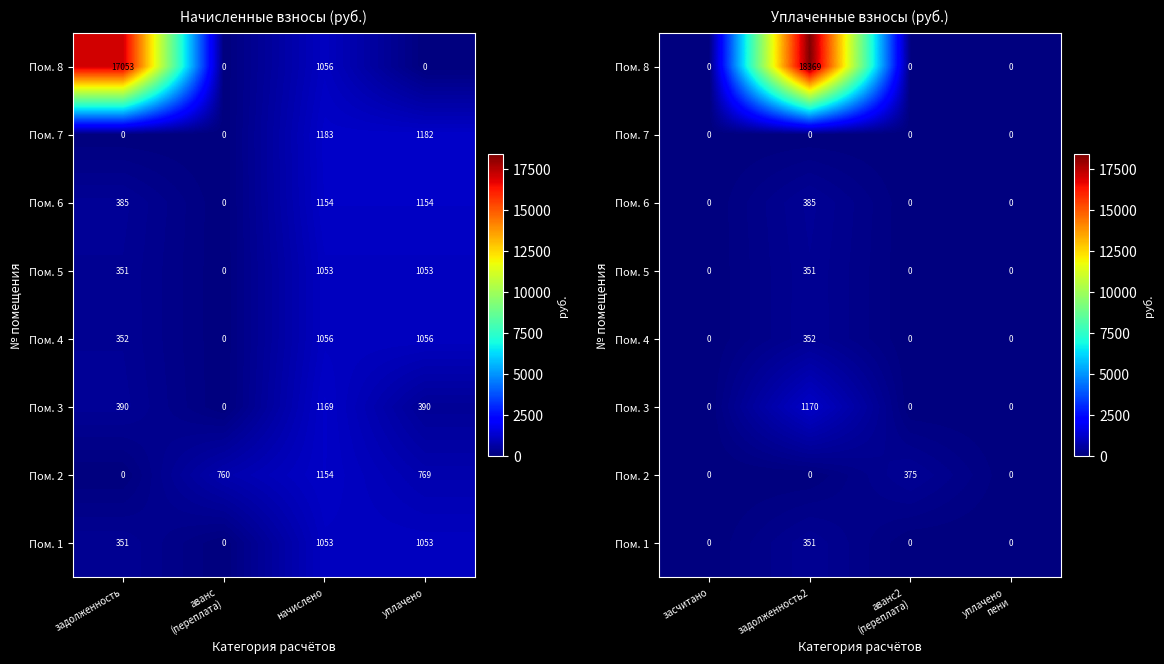

Which series has the widest spread of values?

Пом. 8